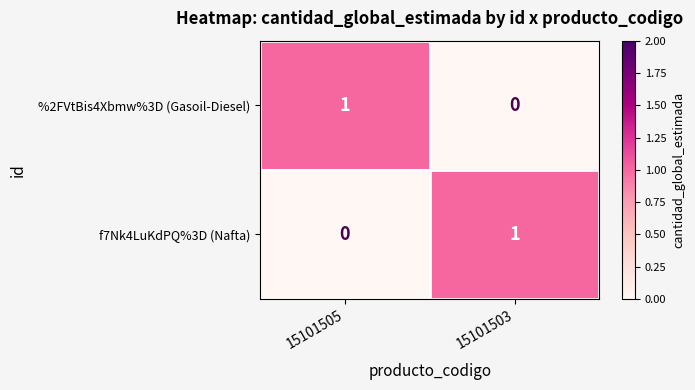

The value of f7Nk4LuKdPQ%3D (Nafta) at 15101503 is 0. True or false?

False